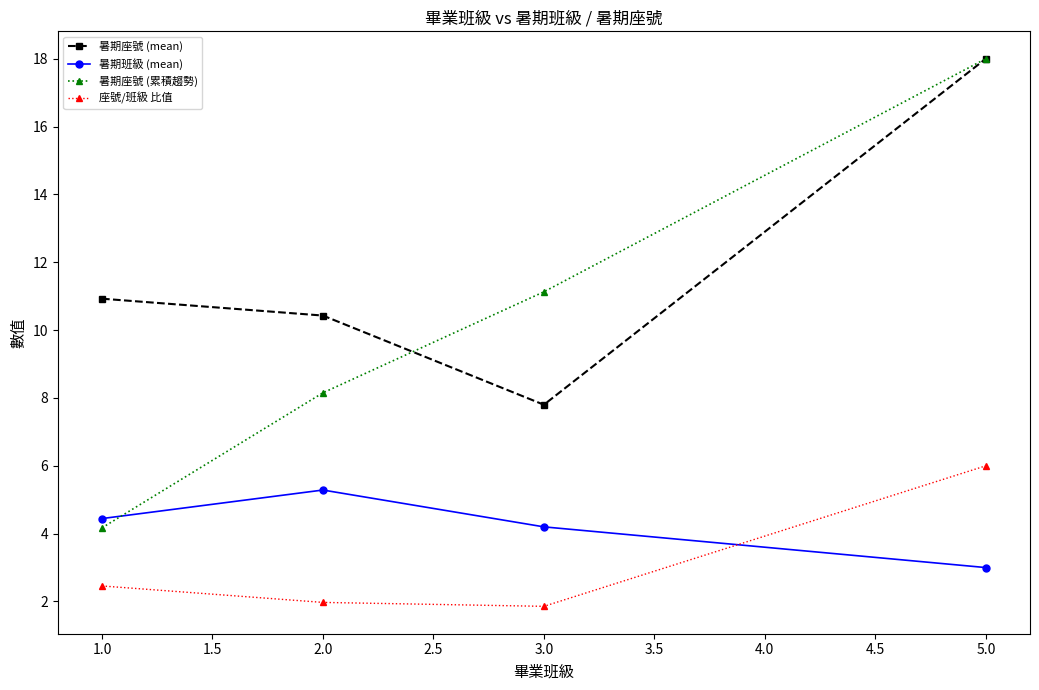

Where do 座號/班級 比值 and 暑期班級 (mean) first cross each other?

3.0 and 5.0